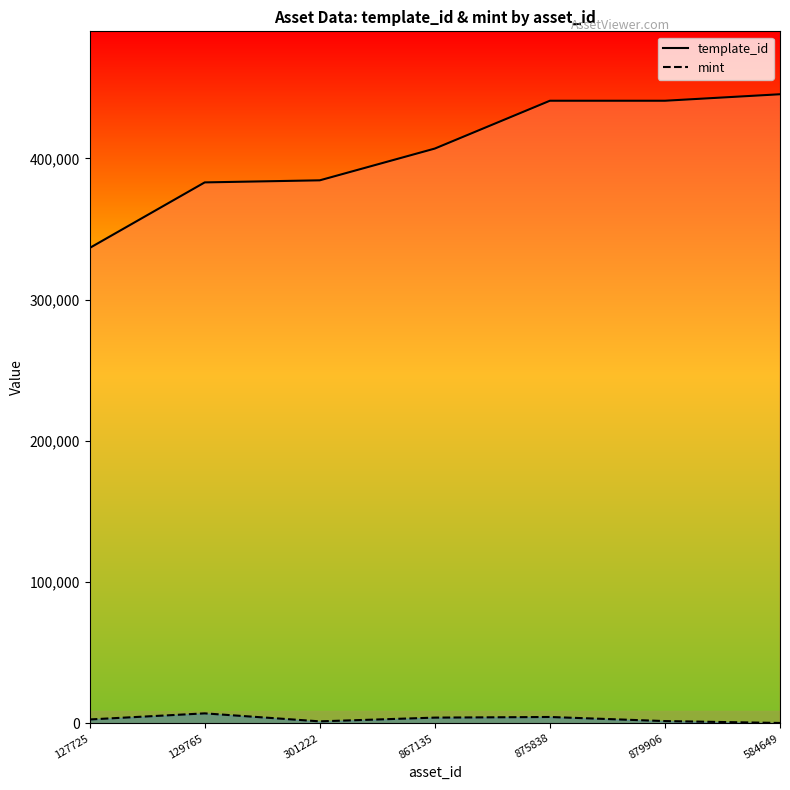

What is the total value across all series at 875838?

445456